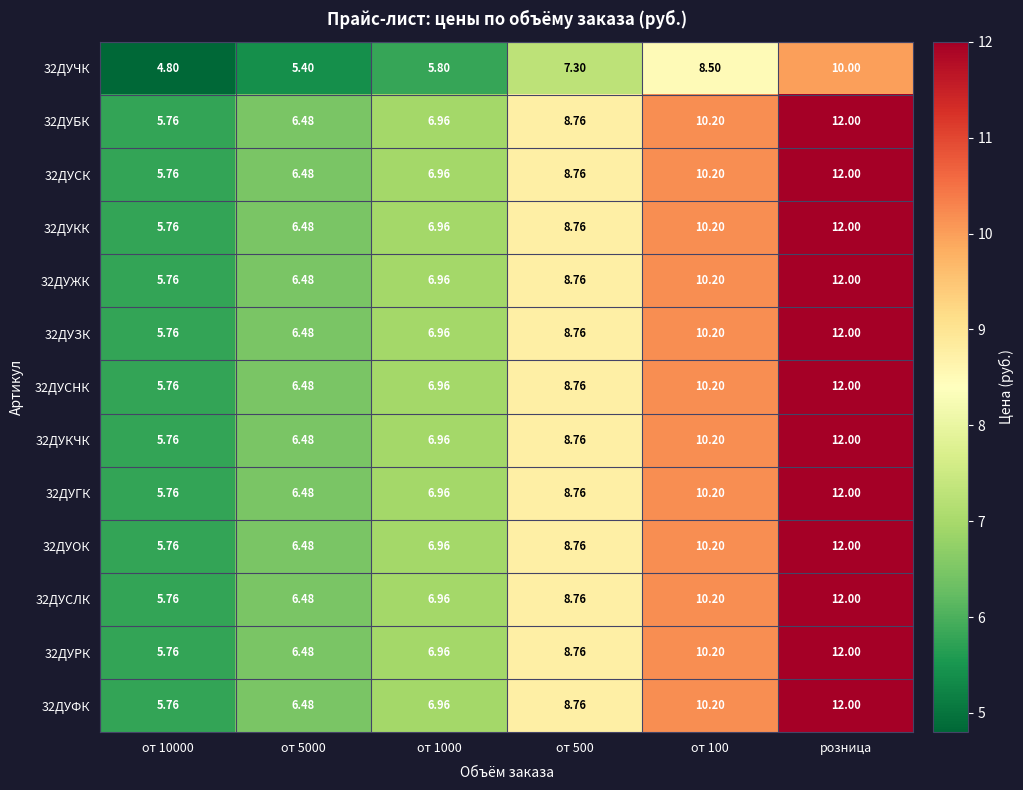

What is the smallest value displayed?

4.8